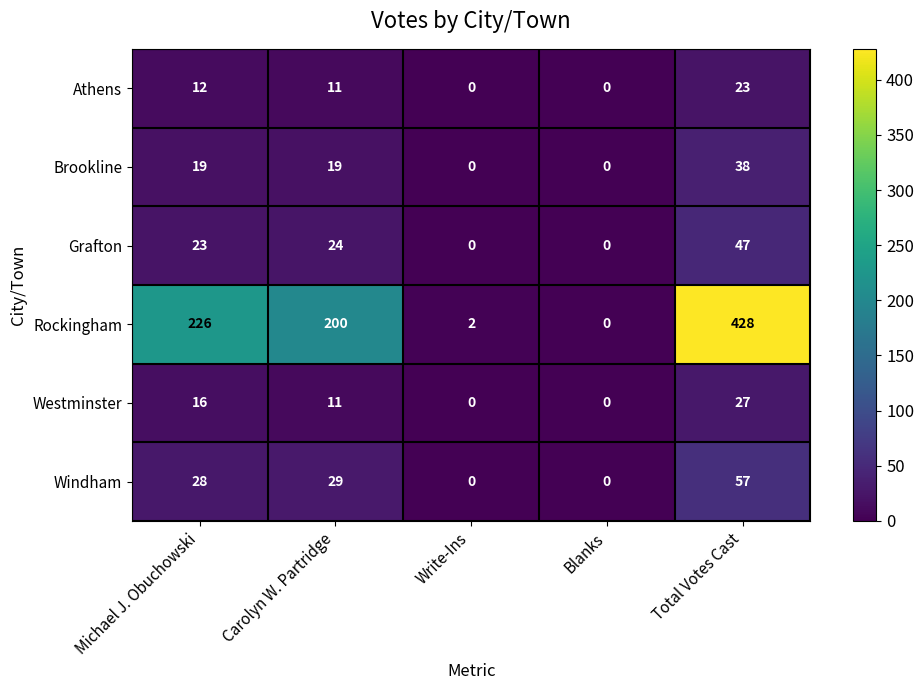

What value does the Grafton series have at Total Votes Cast, to the nearest 10?

50